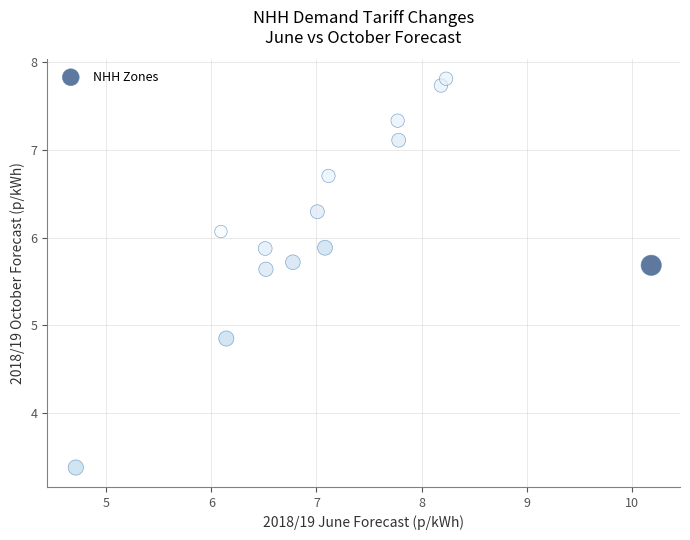

What is the range of Y values (max minus min)?

4.4